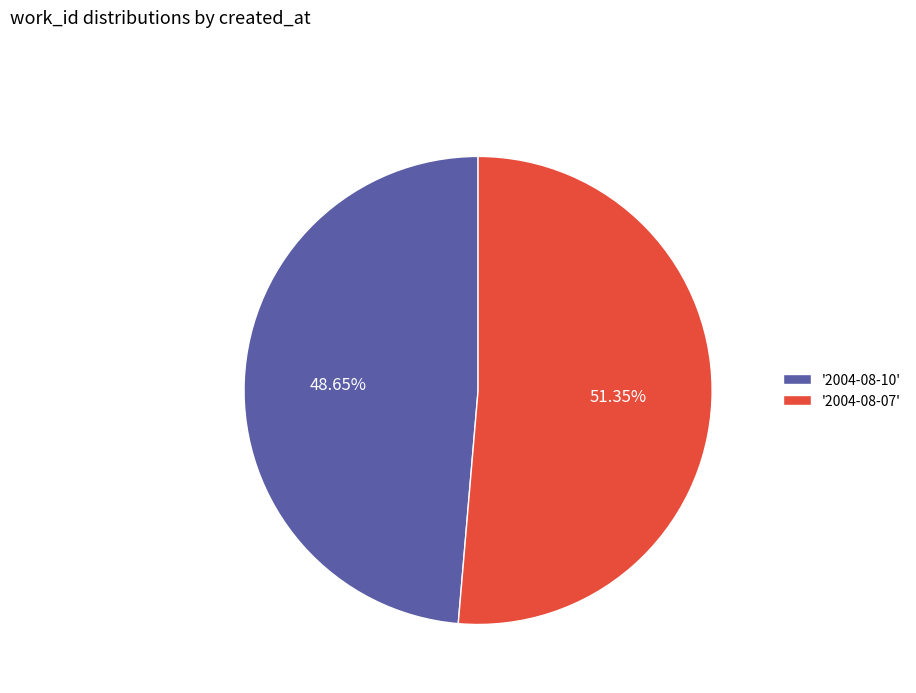

To the nearest percent, what is the difference between the largest and smallest slice percentages?

3%